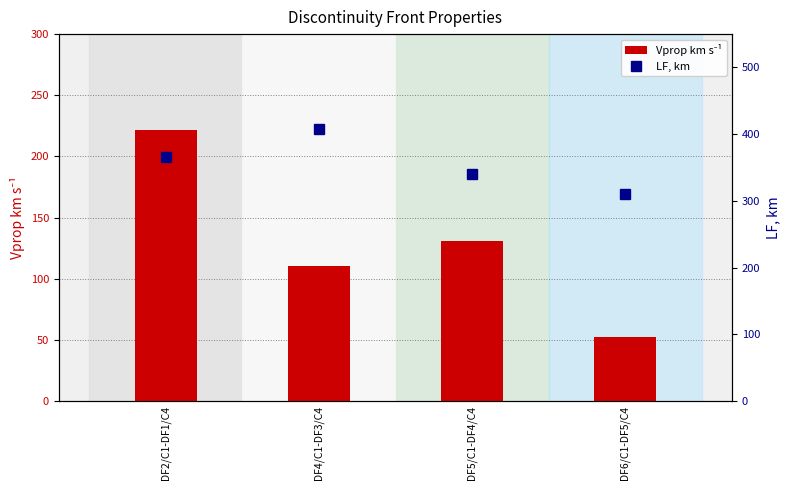

List the series in order of their peak value, highest first.

LF, km, Vprop km s⁻¹